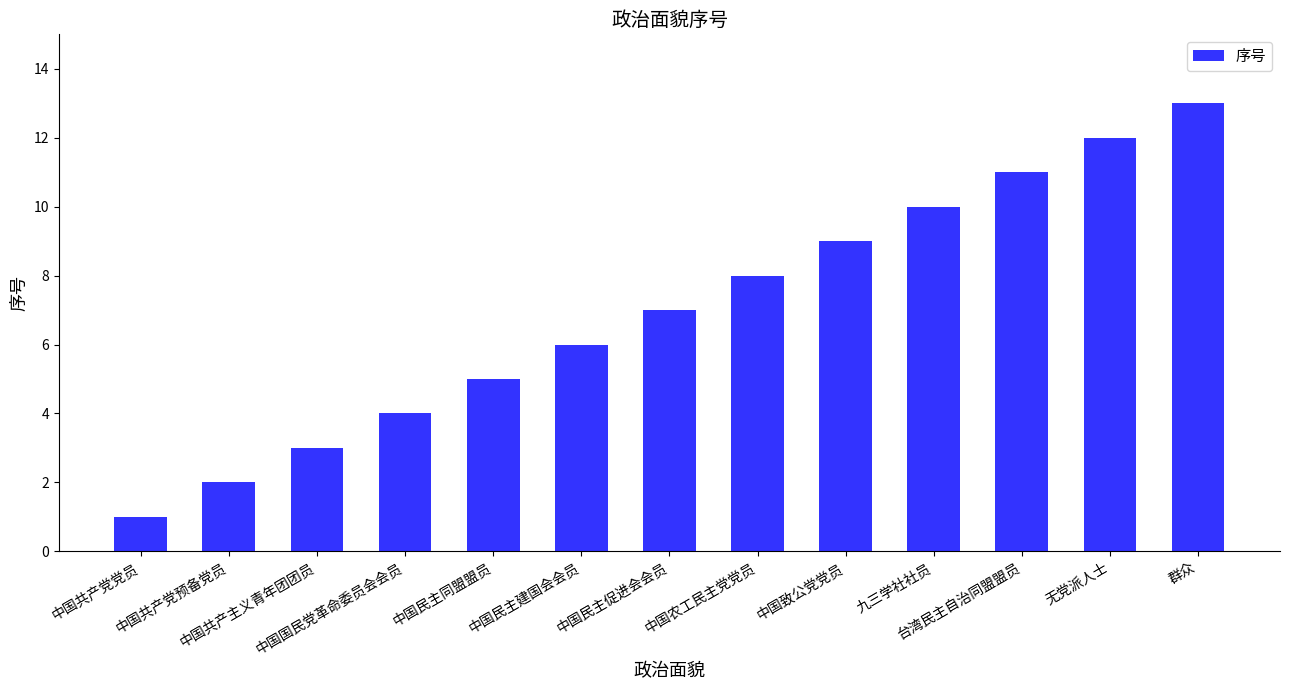

What is the label of the 4th bar from the right?

九三学社社员